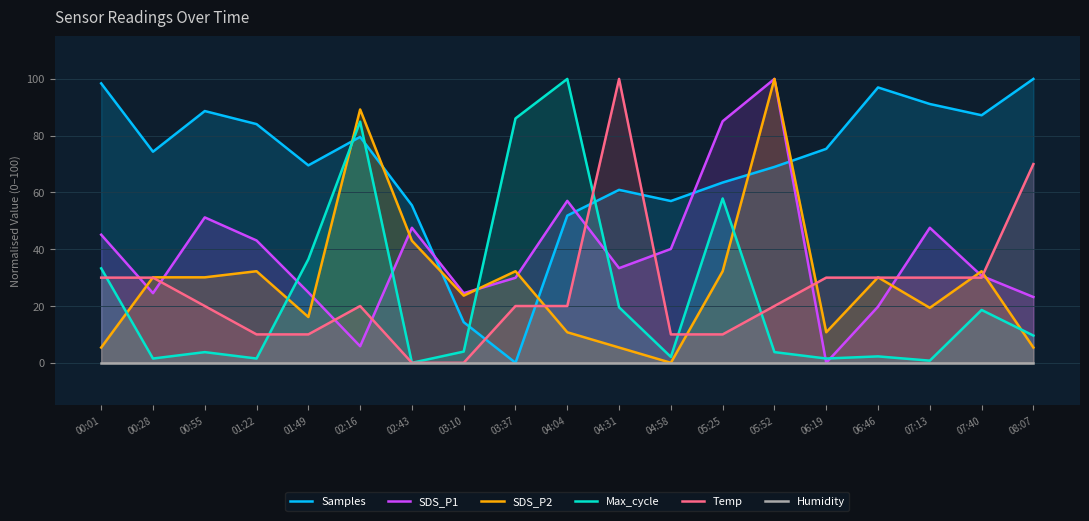

Is it true that SDS_P1 equals 54.3 at 04:58?

False